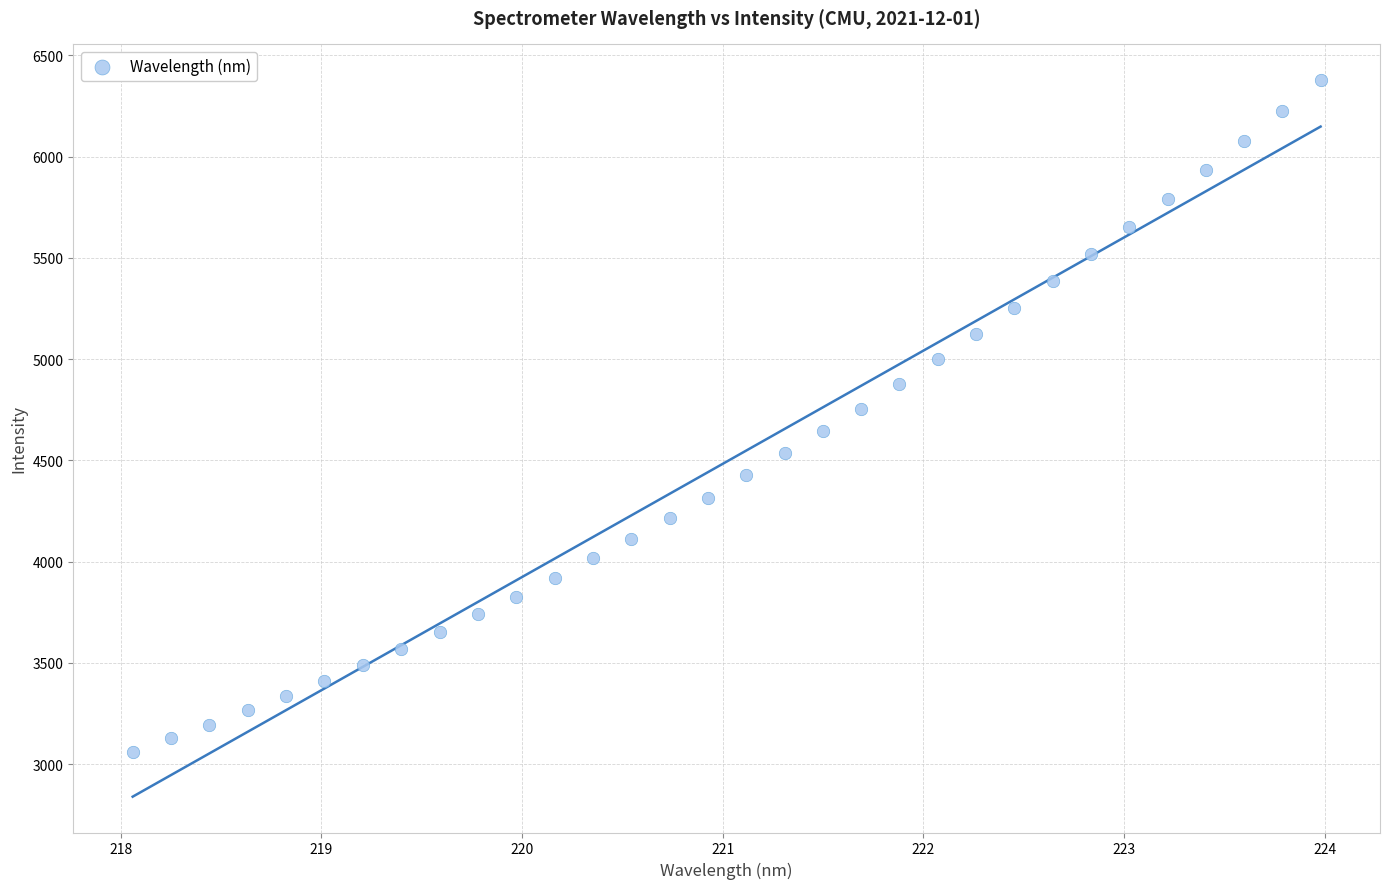

What is the range of X values (max minus min)?

5.9